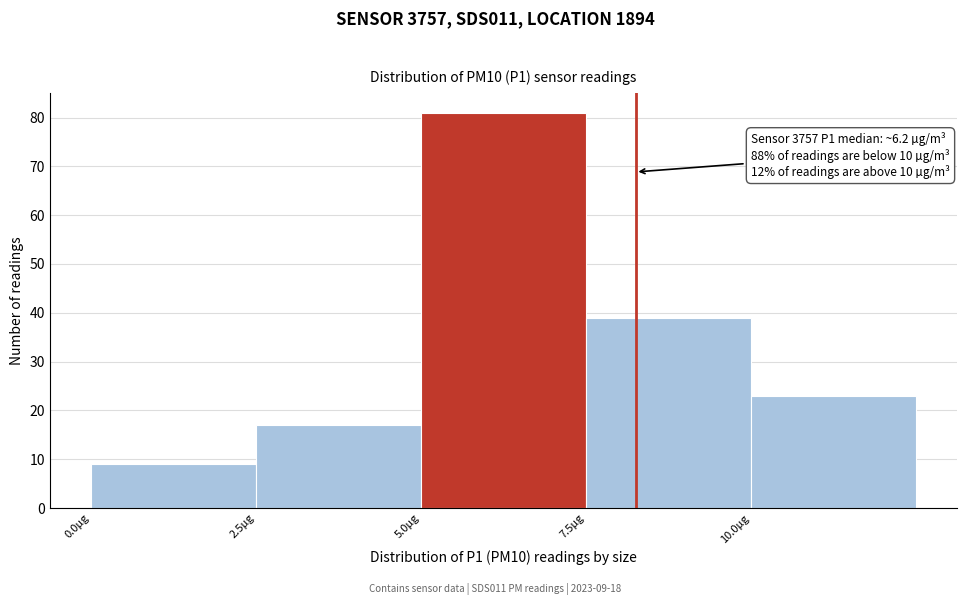

Which range on the x-axis has the tallest bar?

5.0 to 7.5